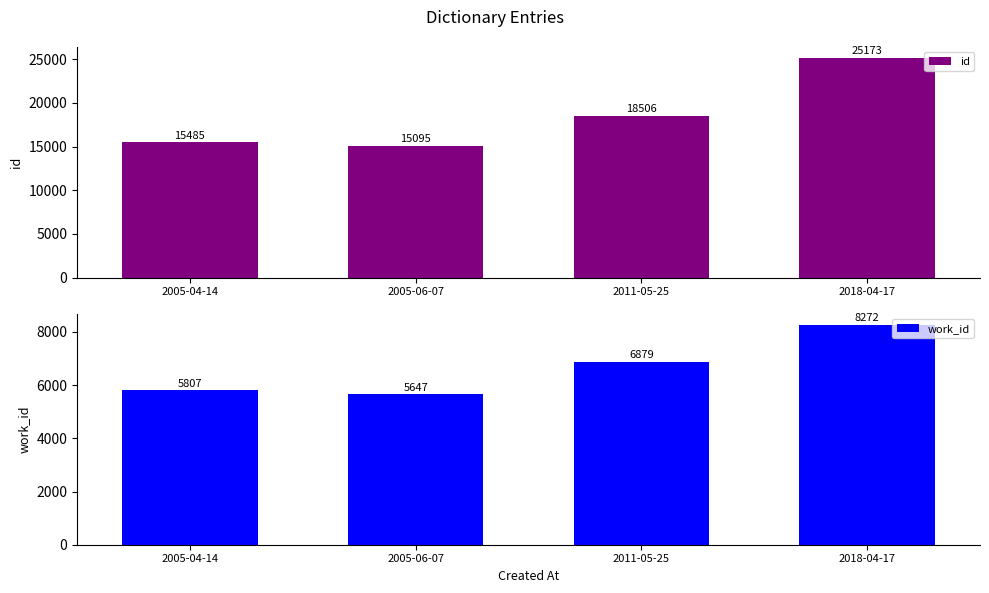

How many bars are there in each group?

2